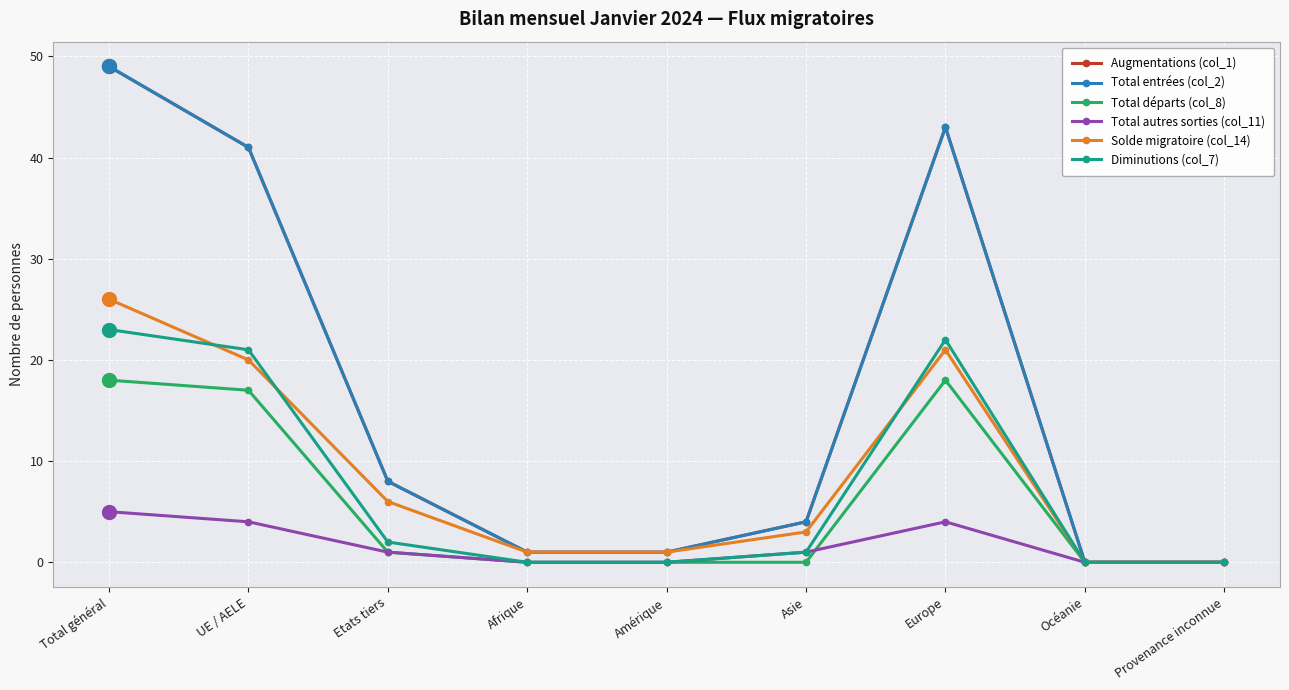

What is the label of the 2nd point from the left?

UE / AELE